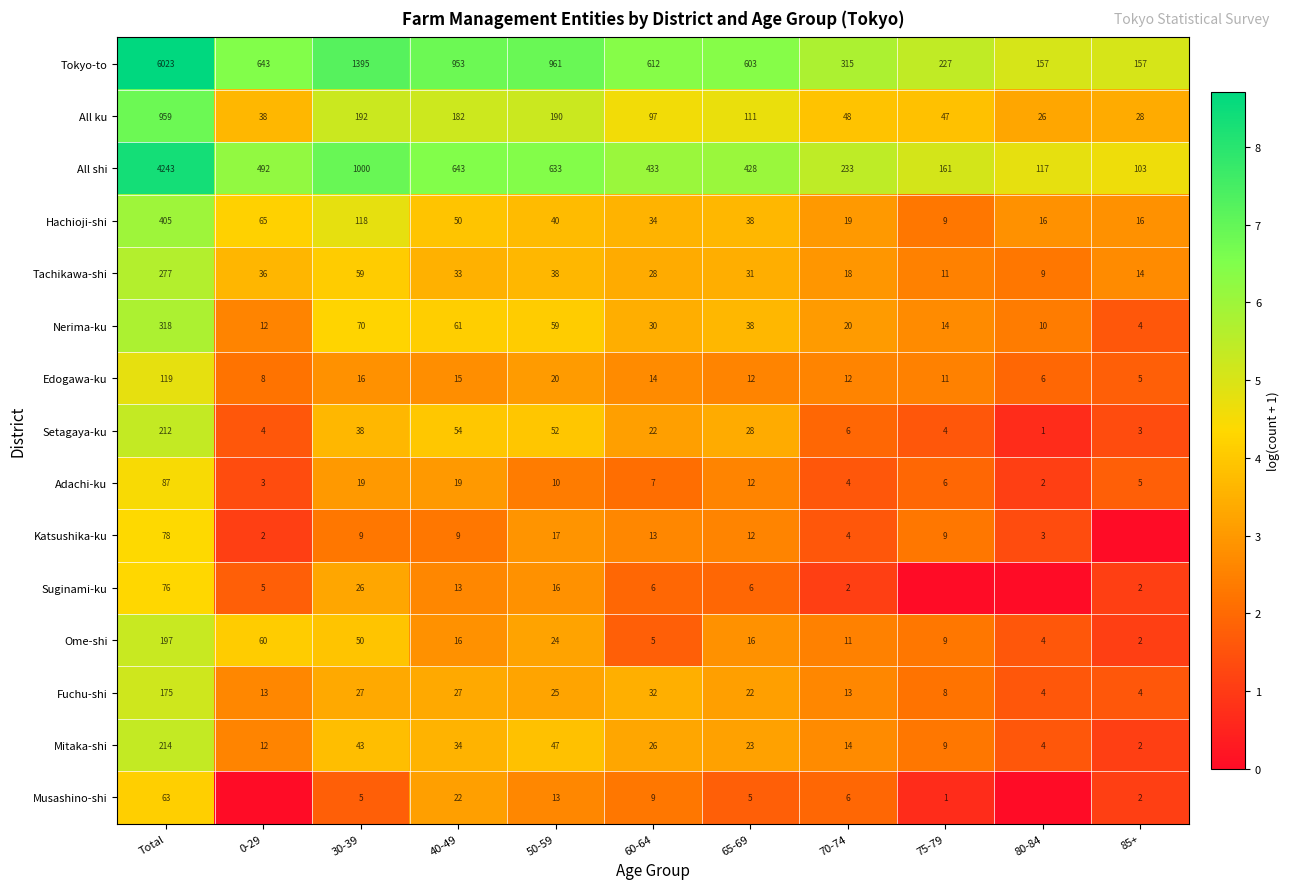

Which category has the lowest value in the Edogawa-ku series?

85+